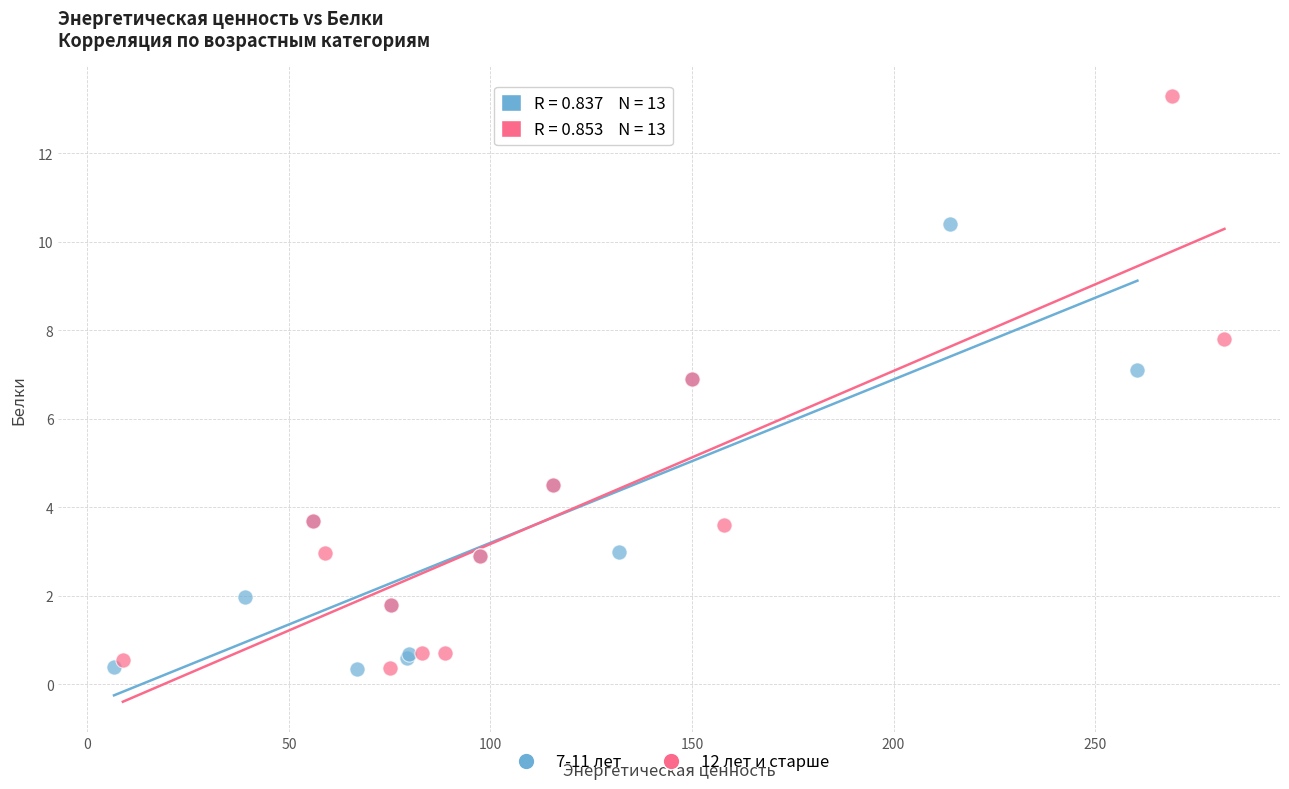

Which series contains the highest Y value?

12 лет и старше